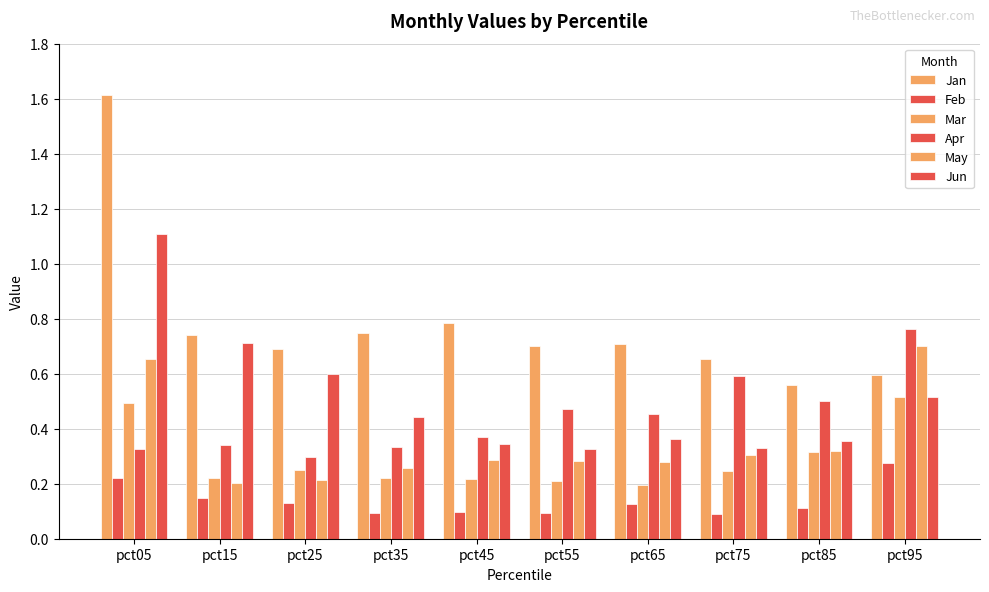

Are the bars horizontal?

No